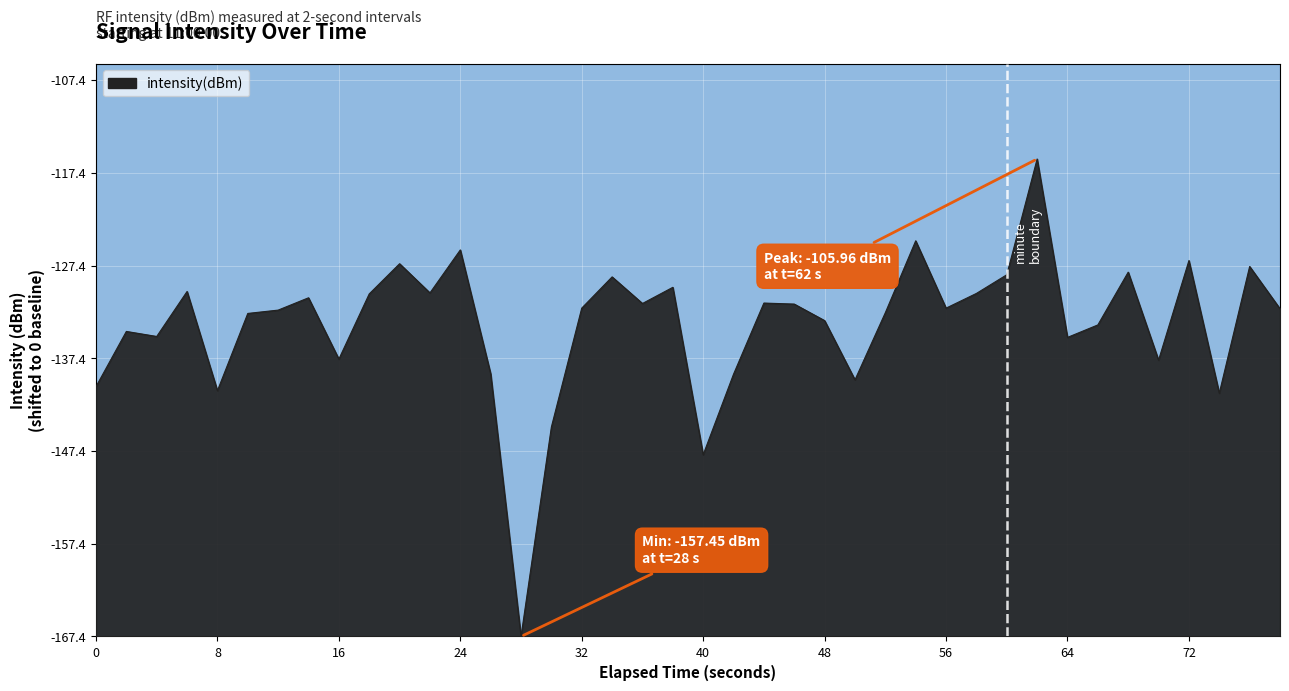

Does the chart display data point markers on the line(s)?

No